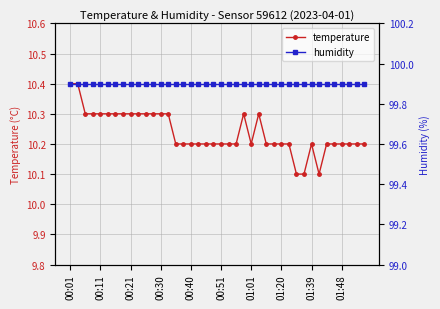

What is the sum of all temperature values?

409.5